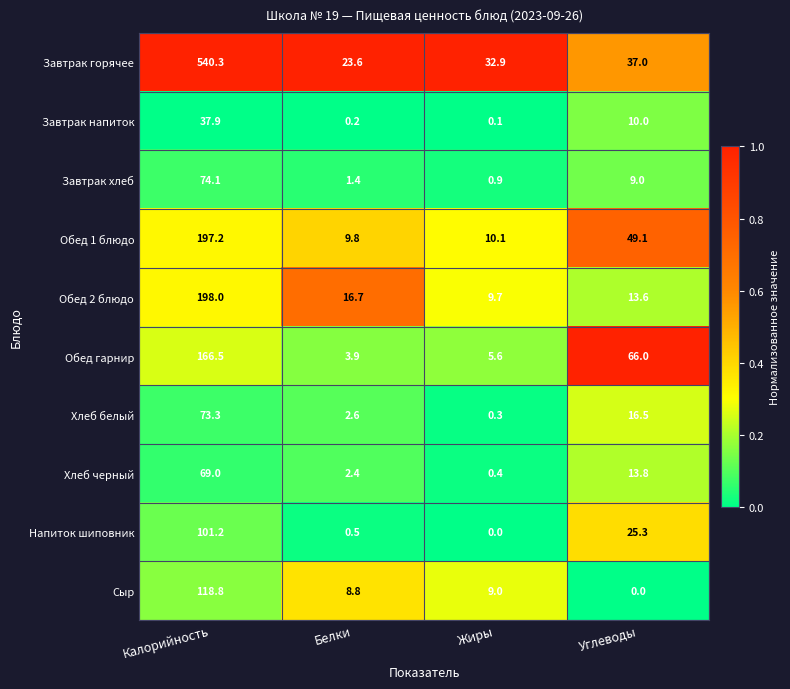

What is the difference between the Хлеб белый values at Калорийность and Жиры?

73.0